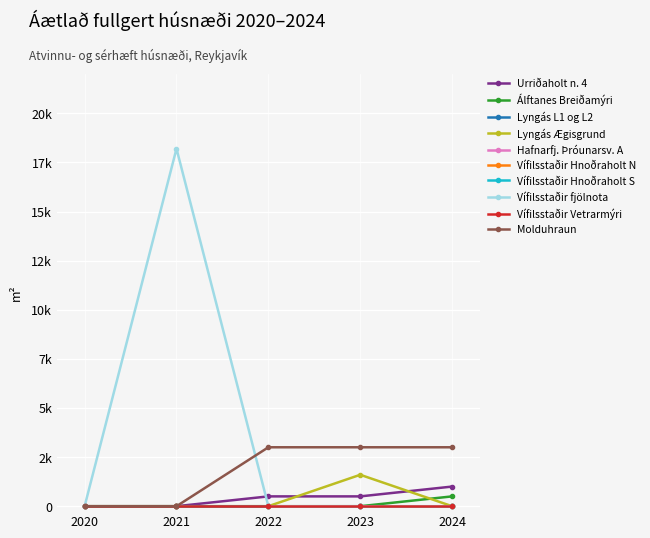

Rank the series at 2020 from highest to lowest value.

Urriðaholt n. 4, Álftanes Breiðamýri, Lyngás Ægisgrund, Vífilsstaðir fjölnota, Molduhraun